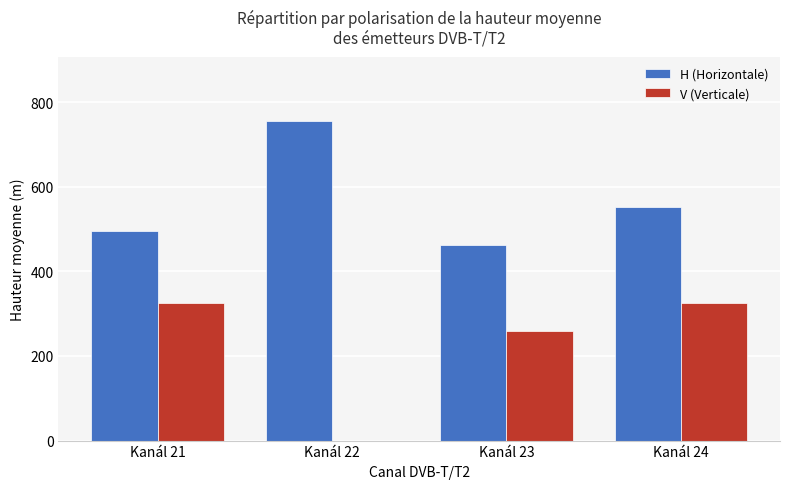

Is the value of V (Verticale) at Kanál 22 greater than the value of H (Horizontale) at Kanál 23?

No